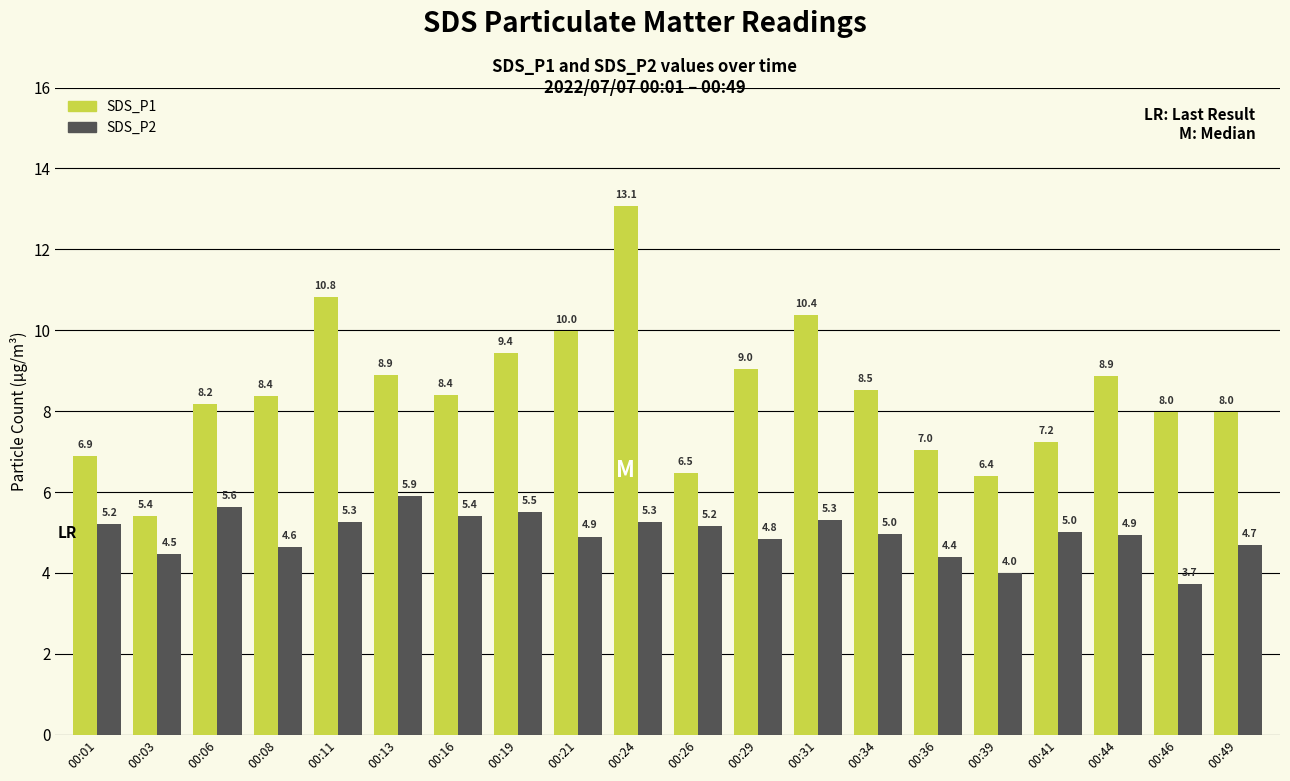

Between 00:19 and 00:49, which series saw the biggest shift?

SDS_P1